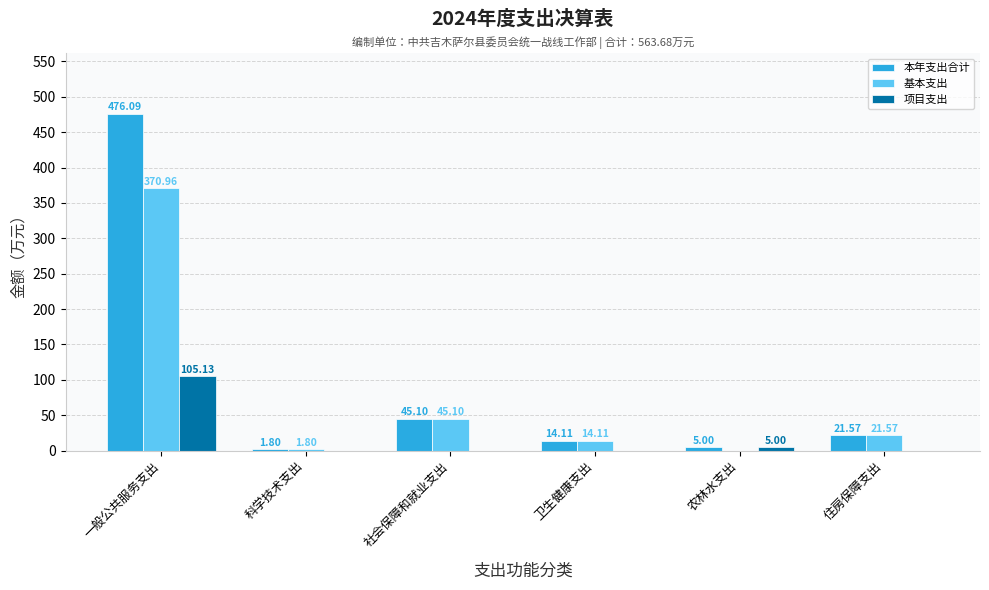

What is the maximum value shown in the chart?

476.1